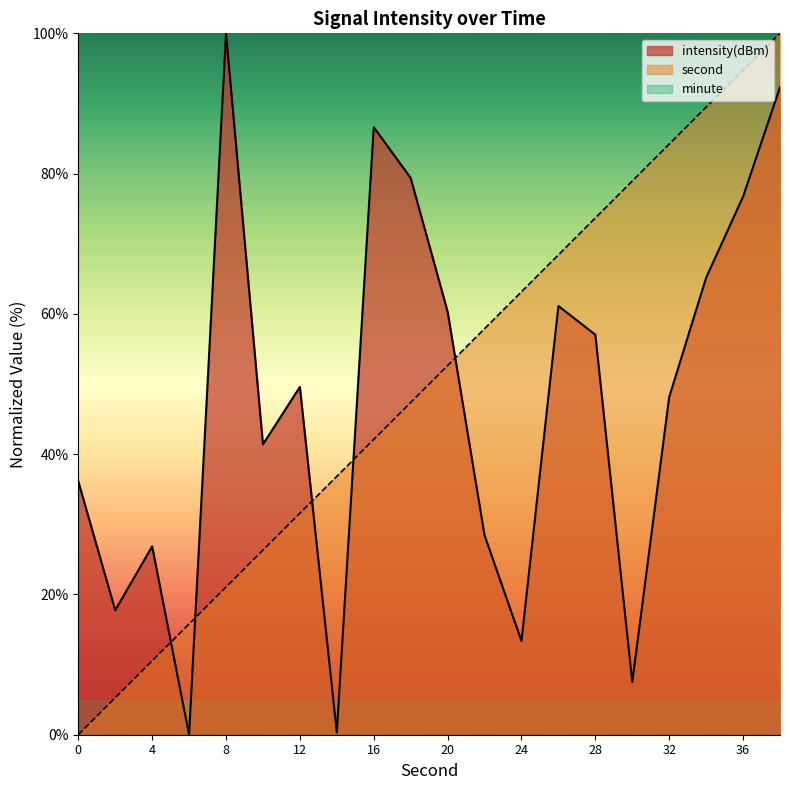

What is the difference between the second highest and second lowest values in the second series?

89.5